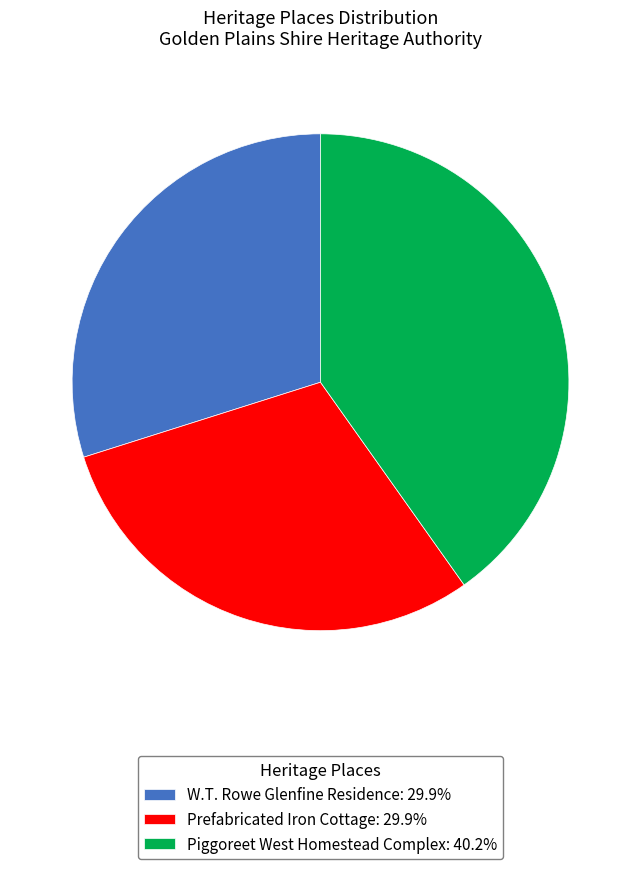

What is the ratio of the value at Prefabricated Iron Cottage: 29.9% to the value at W.T. Rowe Glenfine Residence: 29.9%?

1.0